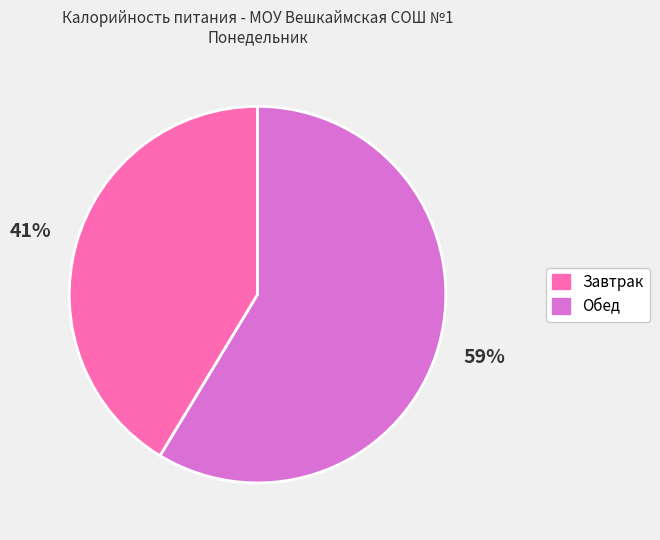

The Завтрак slice represents 36% of the pie. True or false?

False